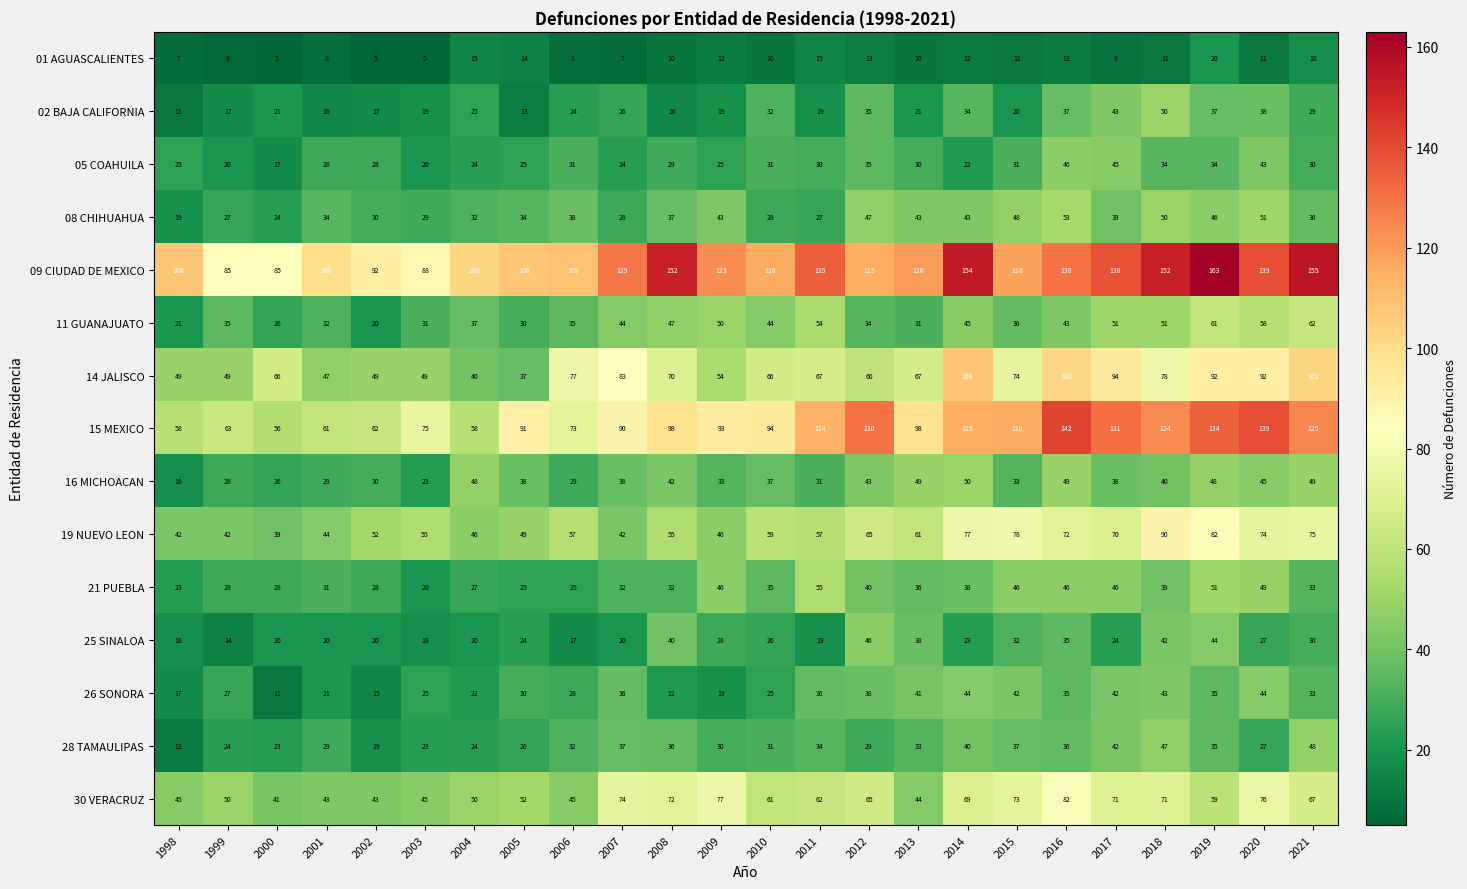

What is the difference between the maximum and minimum values in the 14 JALISCO series?

71